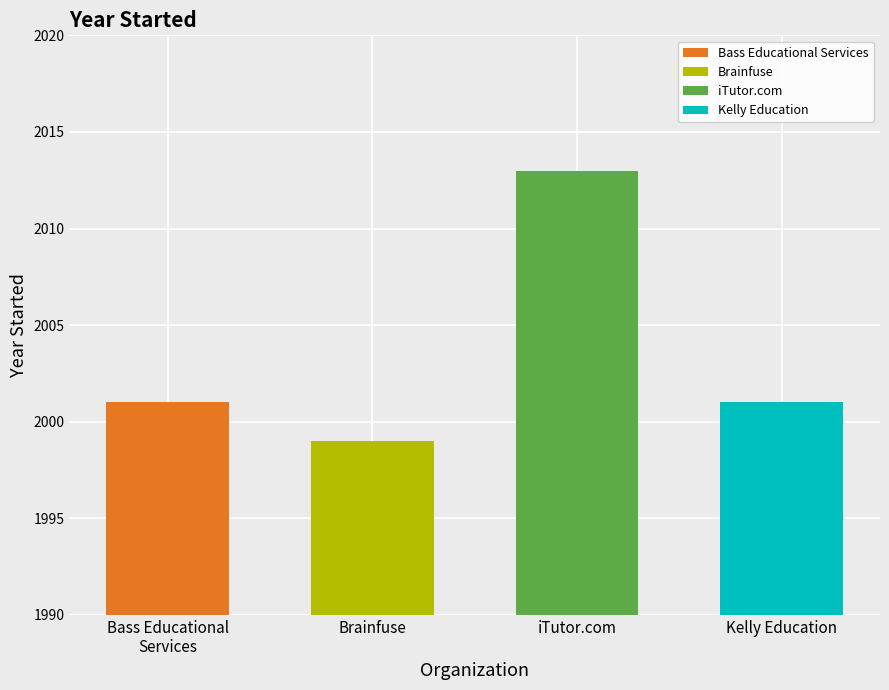

How many values are between 2001 and 2013?

3